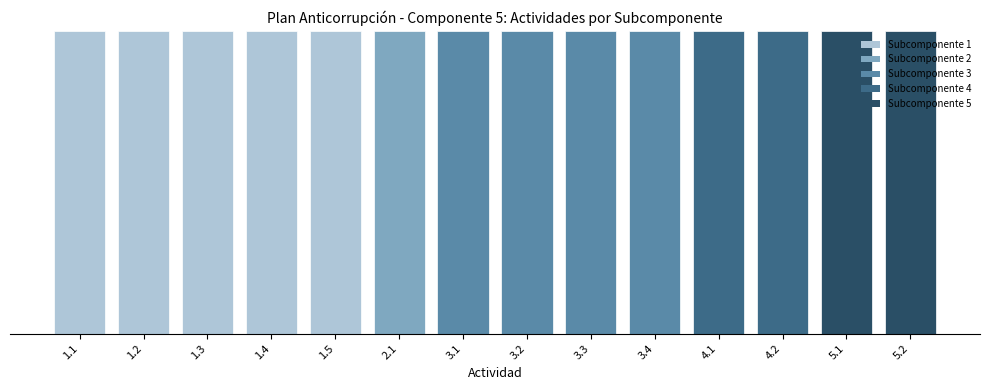

How many values exceed 3?

8